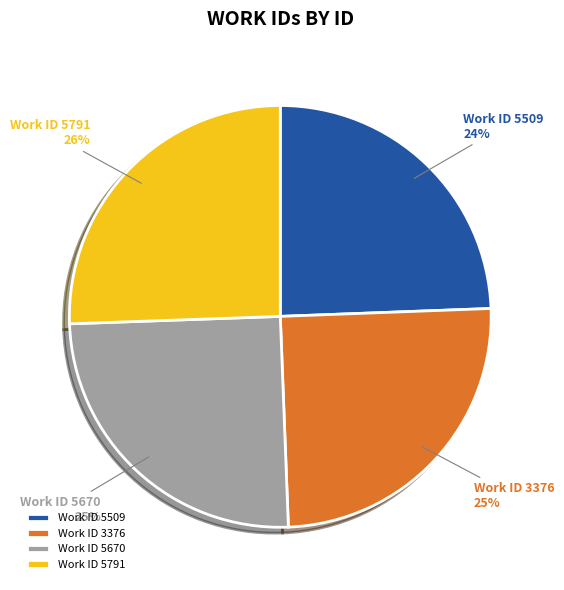

True or false: Work ID 3376 accounts for 34% of the total.

False